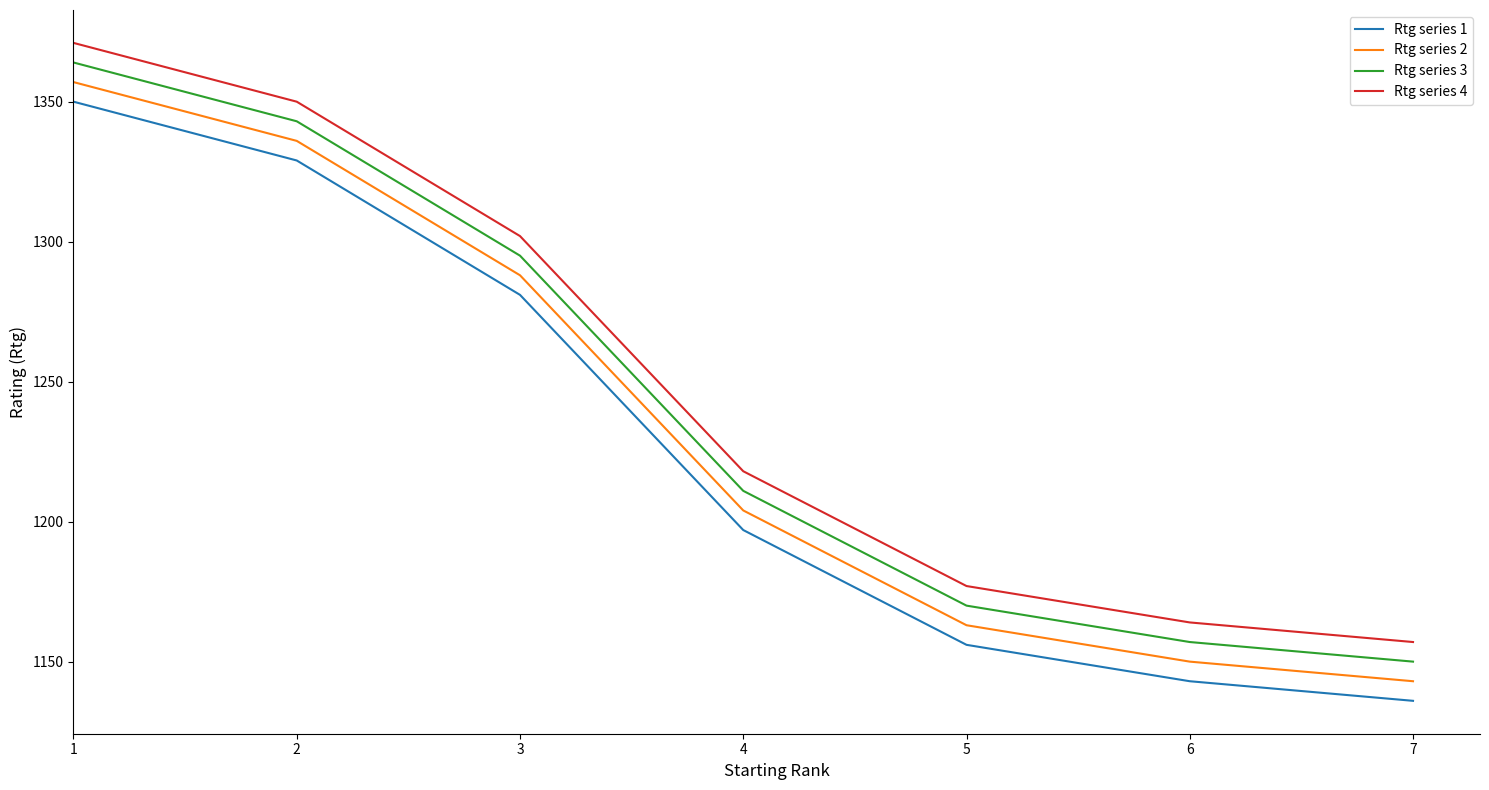

The Rtg series 4 series shows 635 at 7. True or false?

False